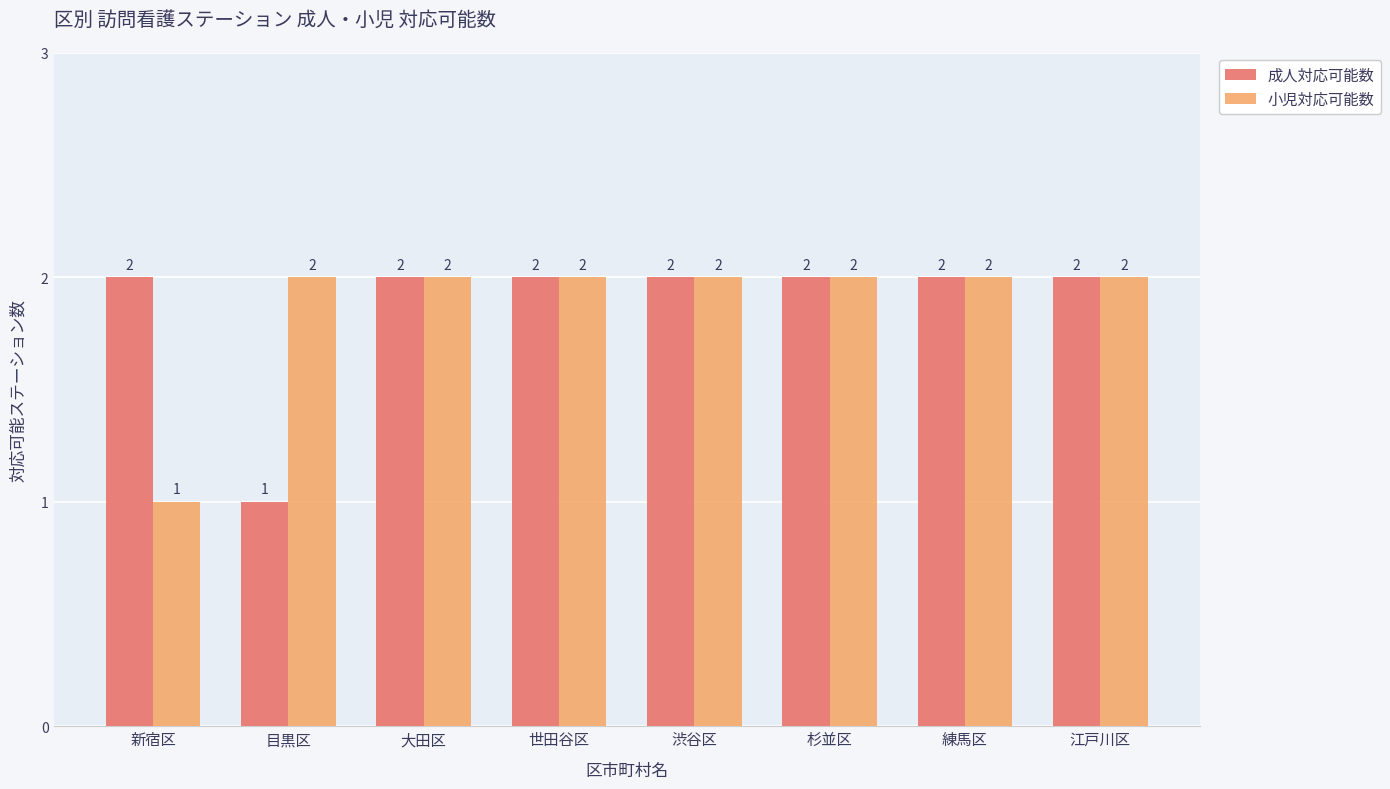

What is the sum of the 成人対応可能数 values at 大田区 and 世田谷区?

4